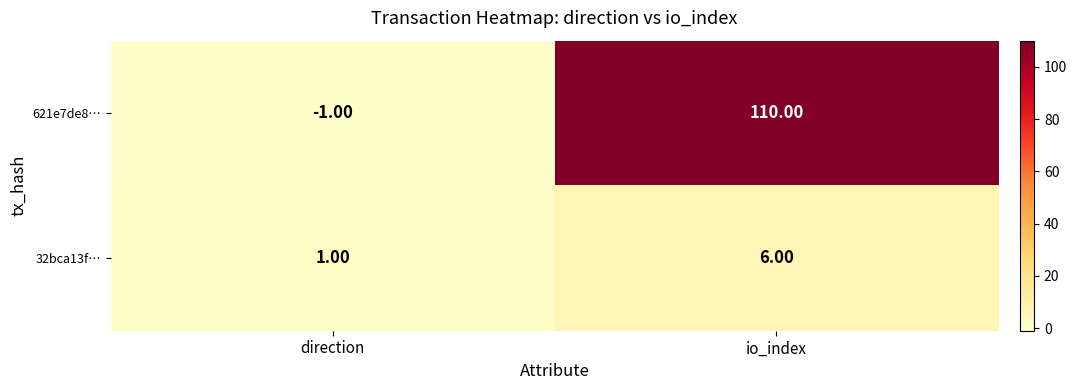

At how many categories does at least one series exceed 78?

1